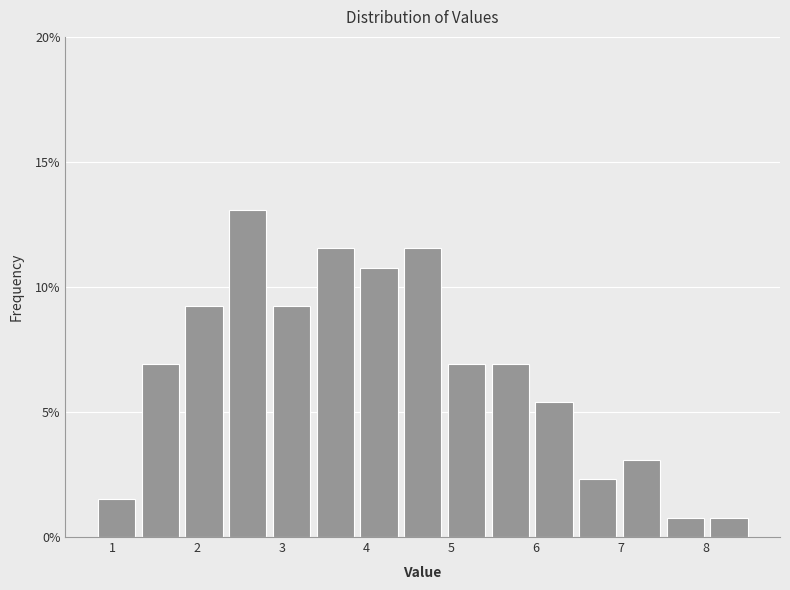

What is the height of the bar covering 0.8 to 1.3 on the x-axis? Neither the bar edges nor the heights are printed on the chart, so give them approximately, as read against the axes.

1.5